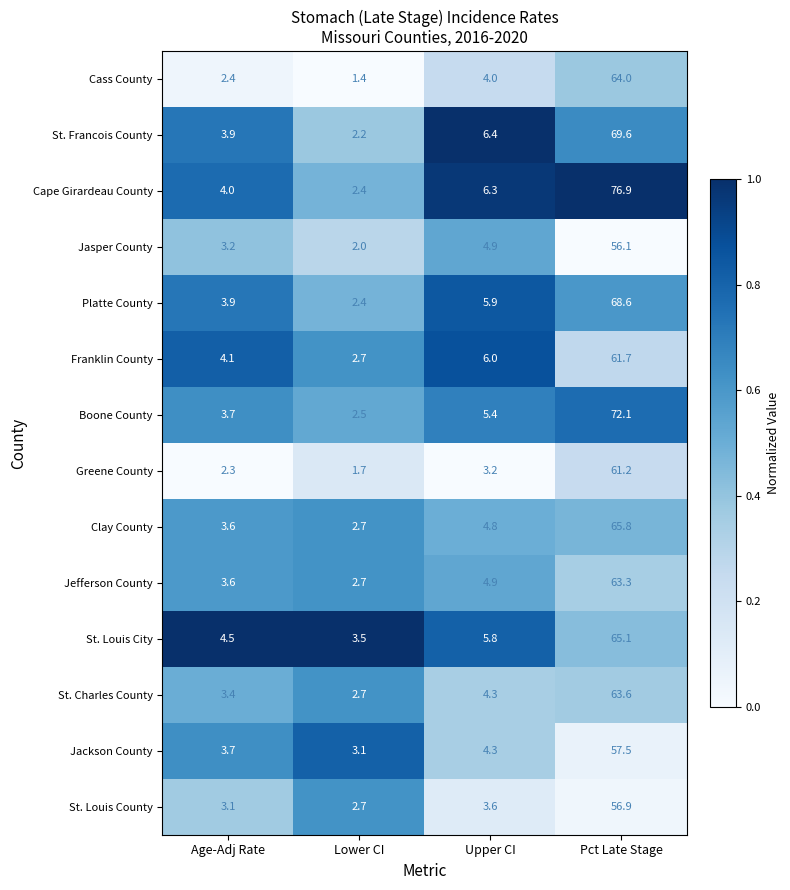

How many distinct data groups are displayed?

14